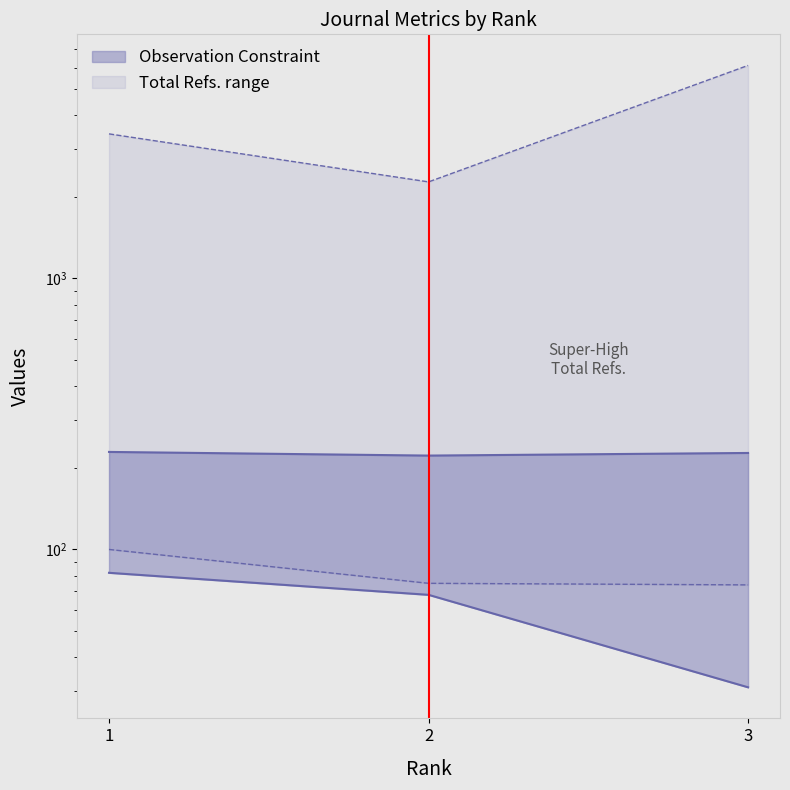

What is the total value across all series at 1?

3826